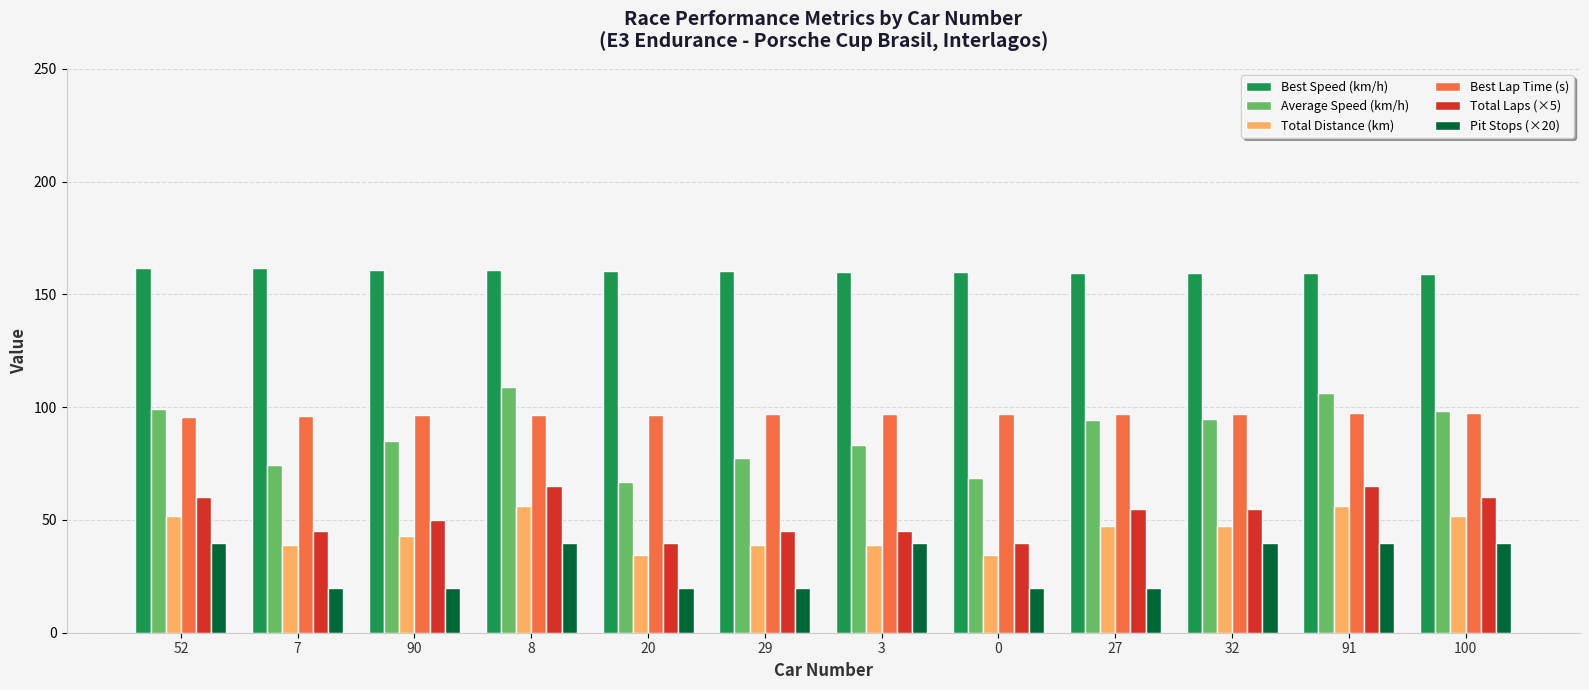

What is the label of the 7th bar from the left?

3